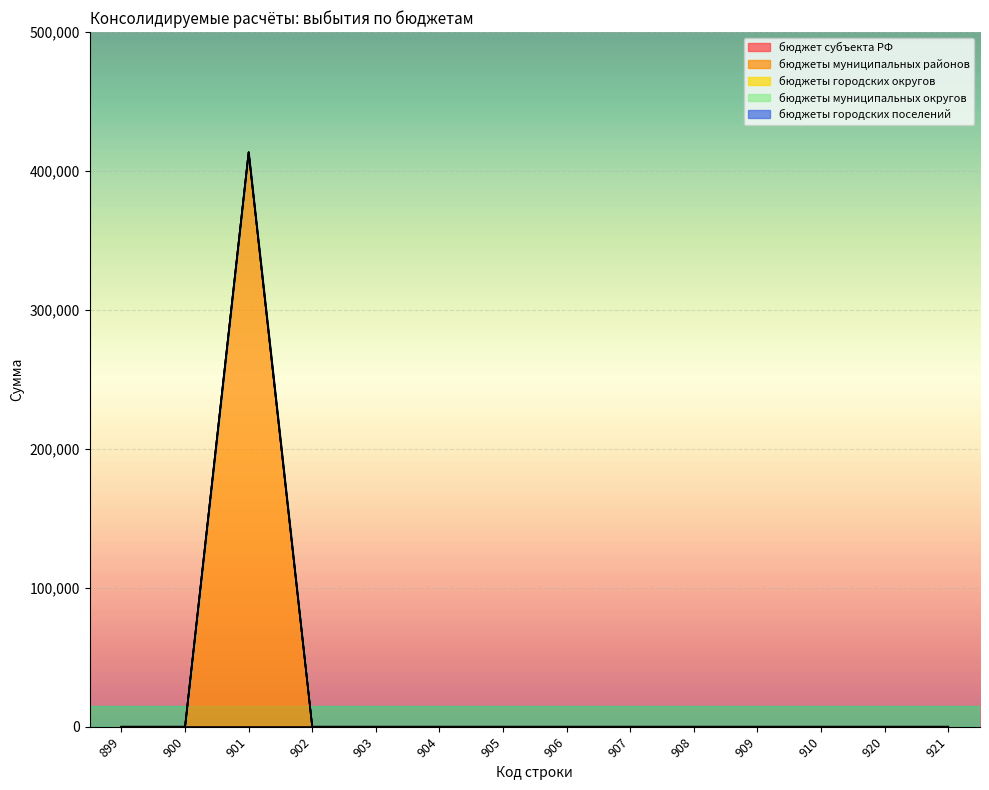

True or false: бюджеты городских округов and бюджеты муниципальных районов intersect in this chart.

False